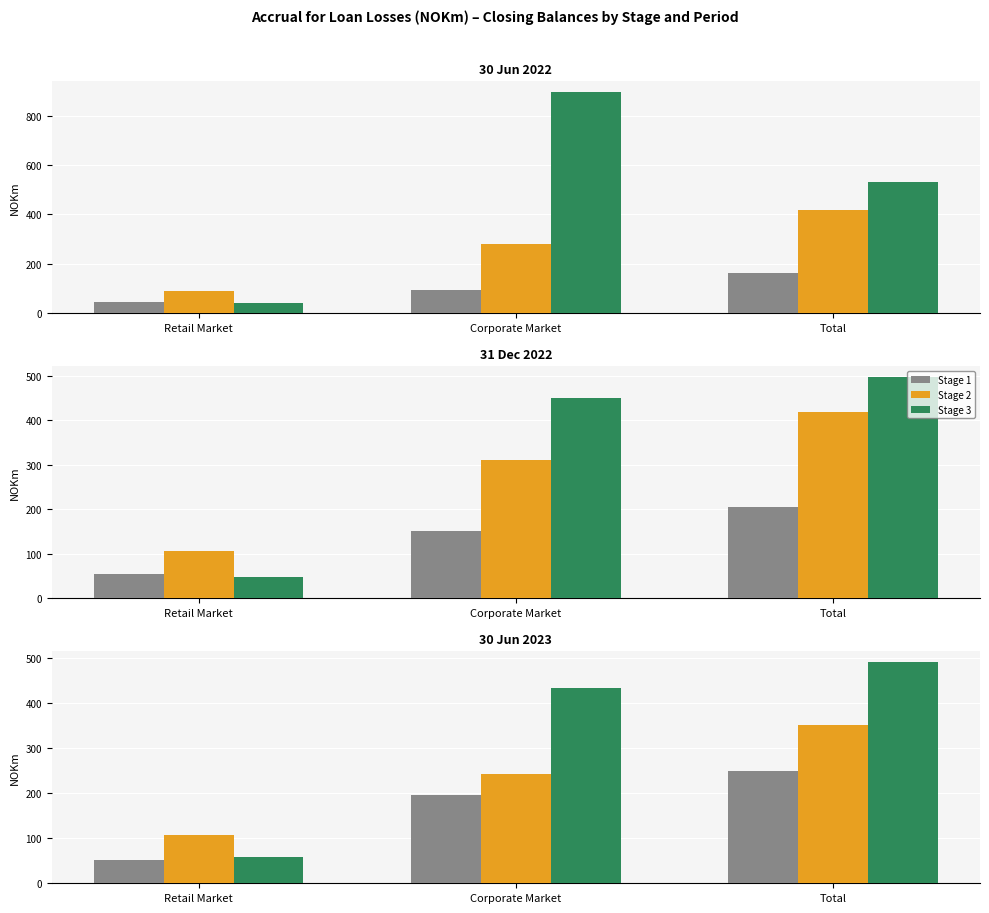

Is it true that Stage 1 equals 249 at Total?

True